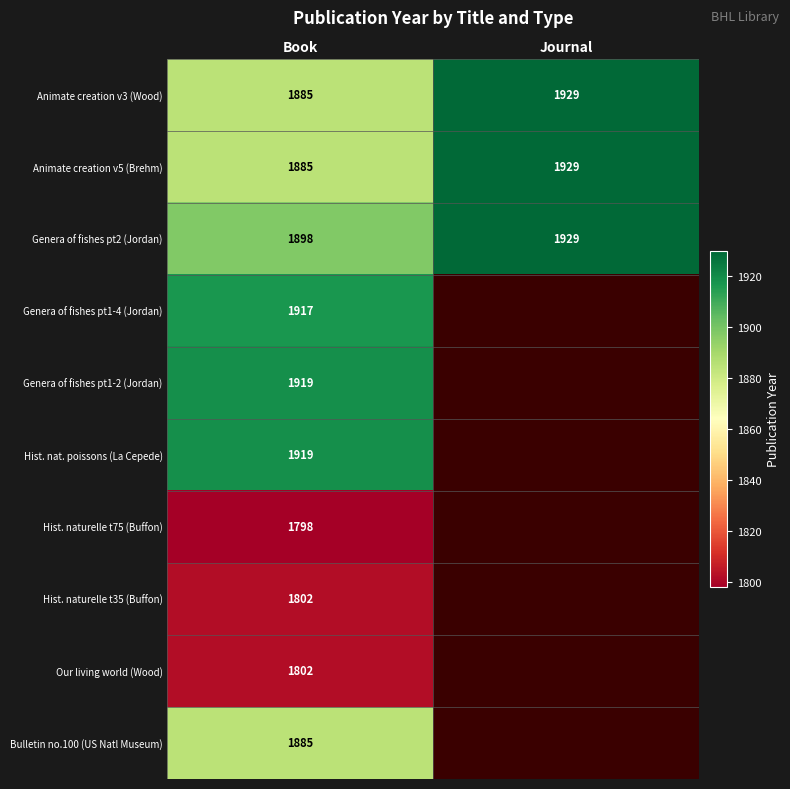

What is the highest value of the Animate creation v3 (Wood) series?

1929